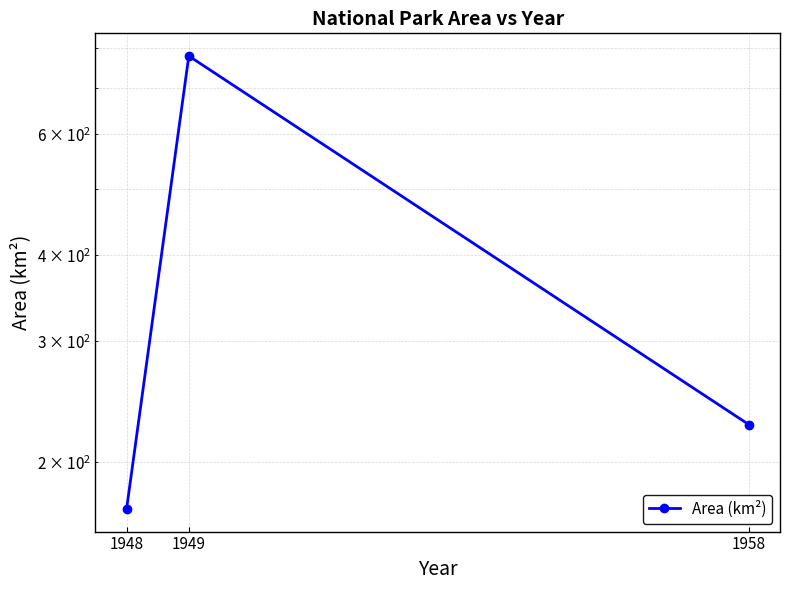

Reading left to right, what are all the values shown in this chart?

171.2	780.0	227.0